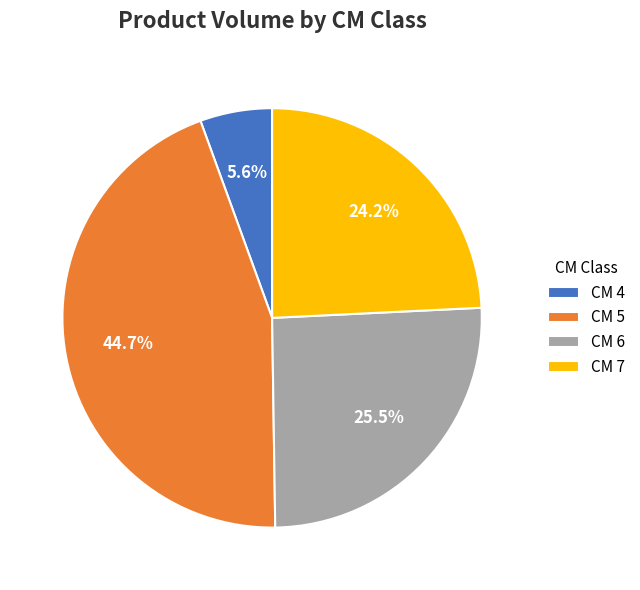

Approximately how many times larger is the value at CM 6 compared to CM 7?

1.1